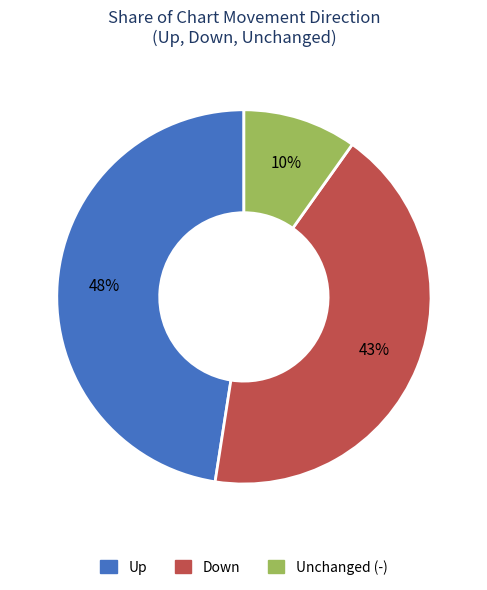

To the nearest percent, what is the difference between the largest and smallest slice percentages?

38%